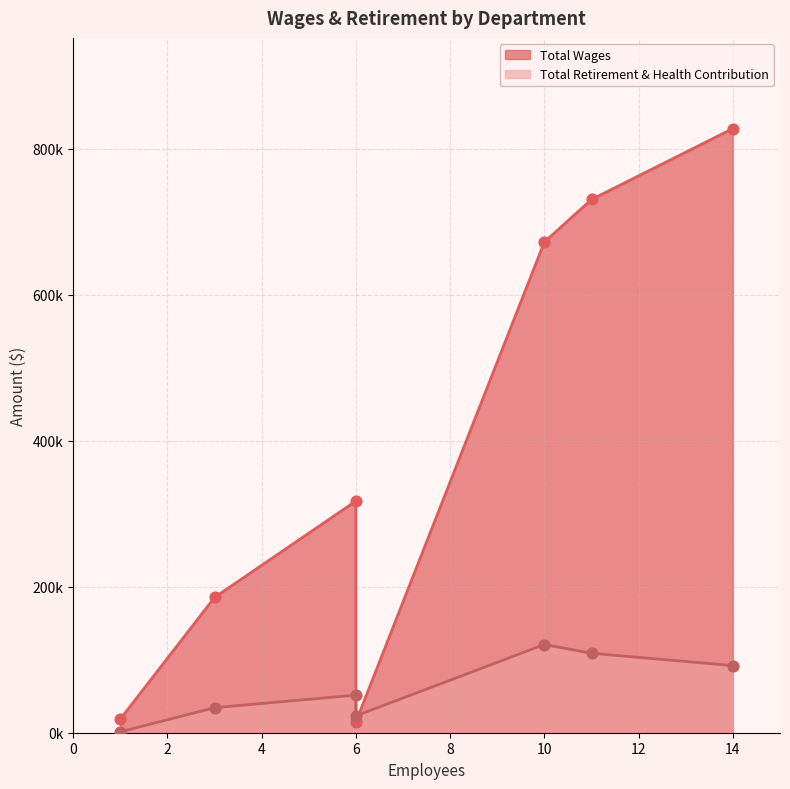

Which series has the largest total across all categories?

Total Wages